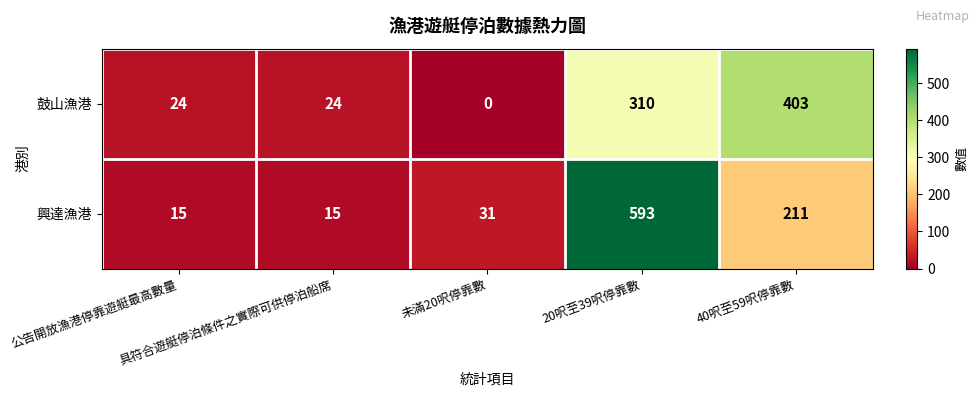

List the series in order of their peak value, highest first.

興達漁港, 鼓山漁港